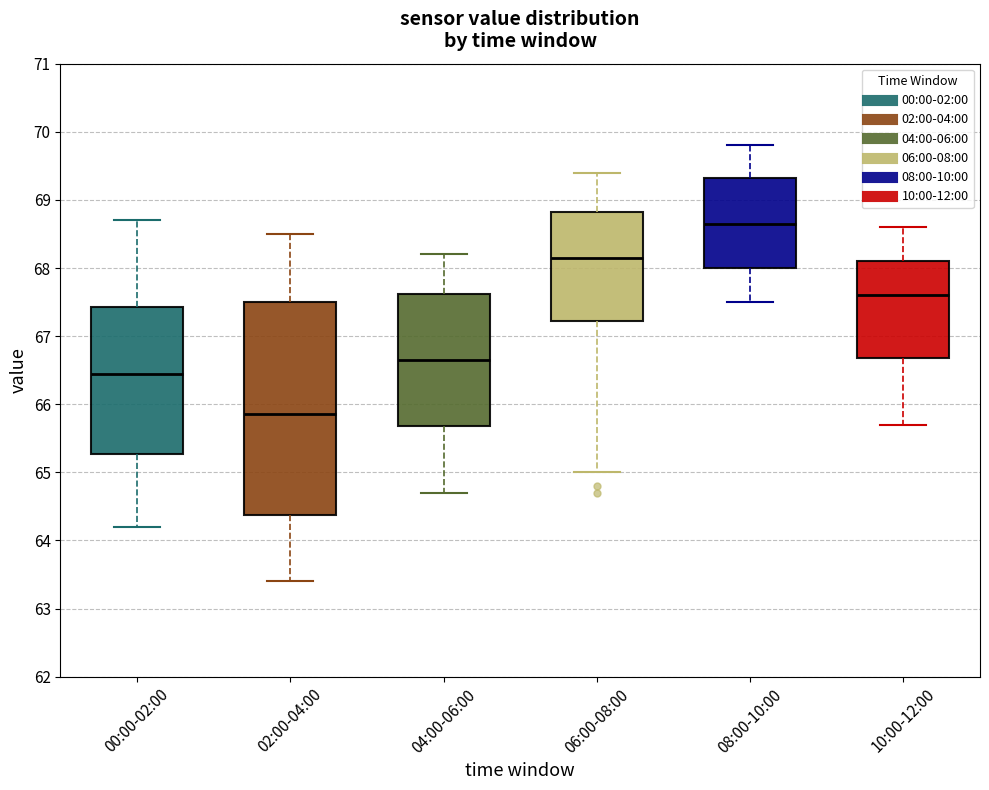

Where is the lower edge of the box for 10:00-12:00 on the y-axis? The values are not printed on the chart, so give them approximately, as read against the axis.

66.7